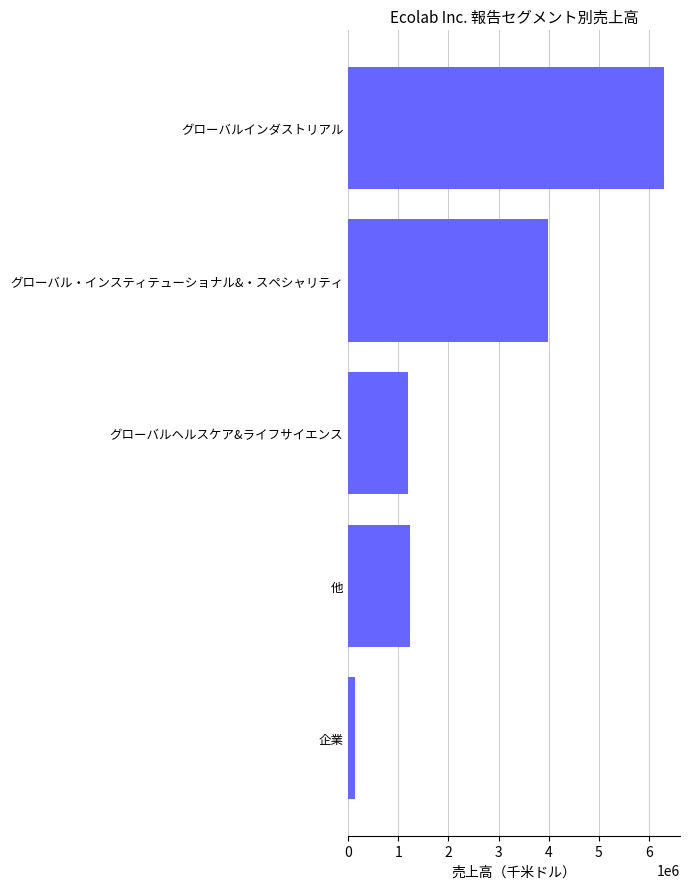

Reading bottom to top, list all the values displayed in this chart.

139400	1226900	1195400	3978200	6304900